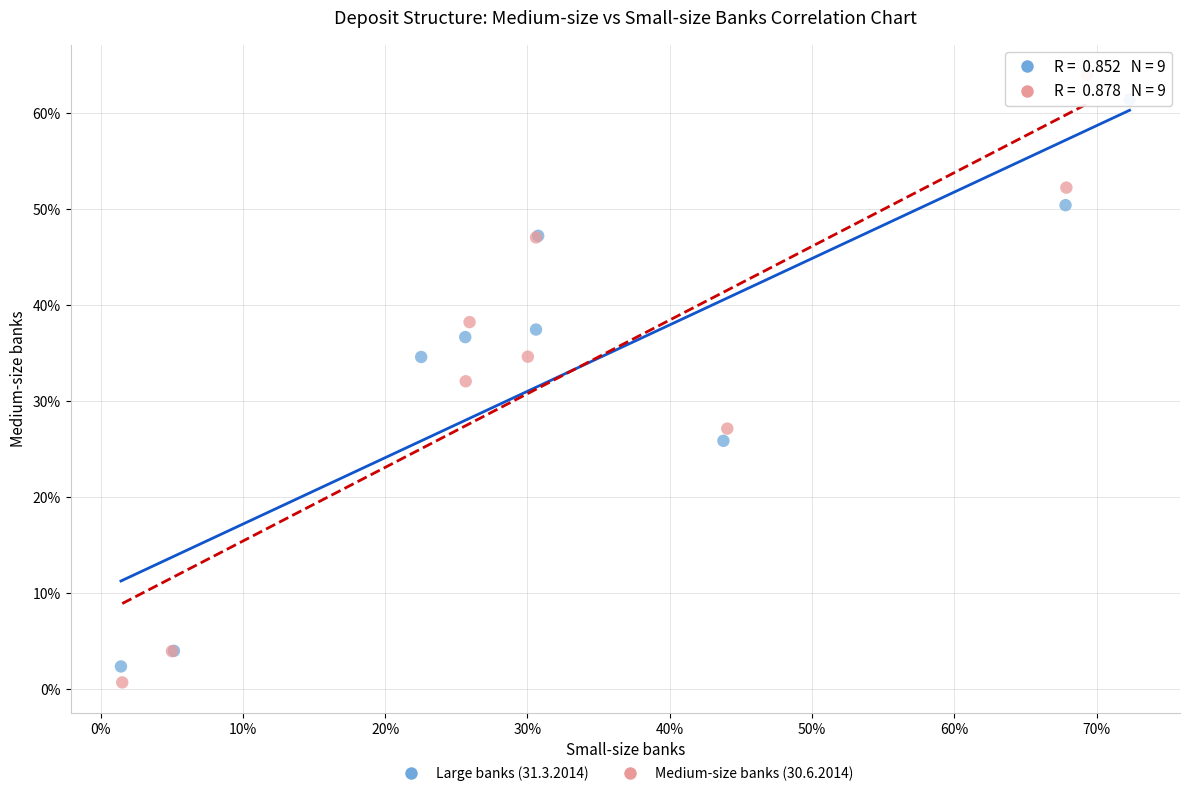

What are all the series names shown in the legend?

Large banks (31.3.2014), Medium-size banks (30.6.2014)